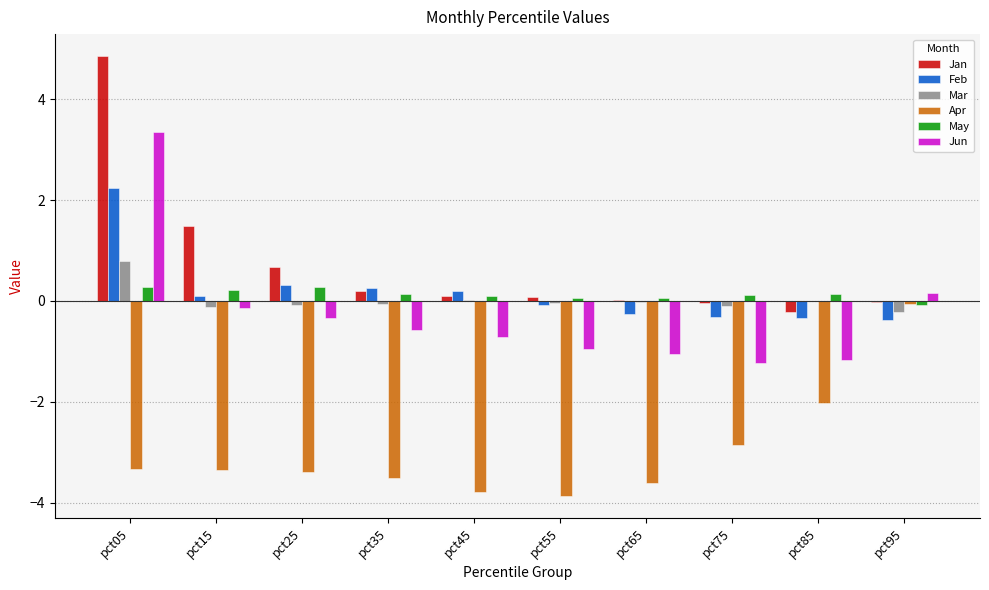

True or false: Feb has a value of -0.1 at pct55.

True